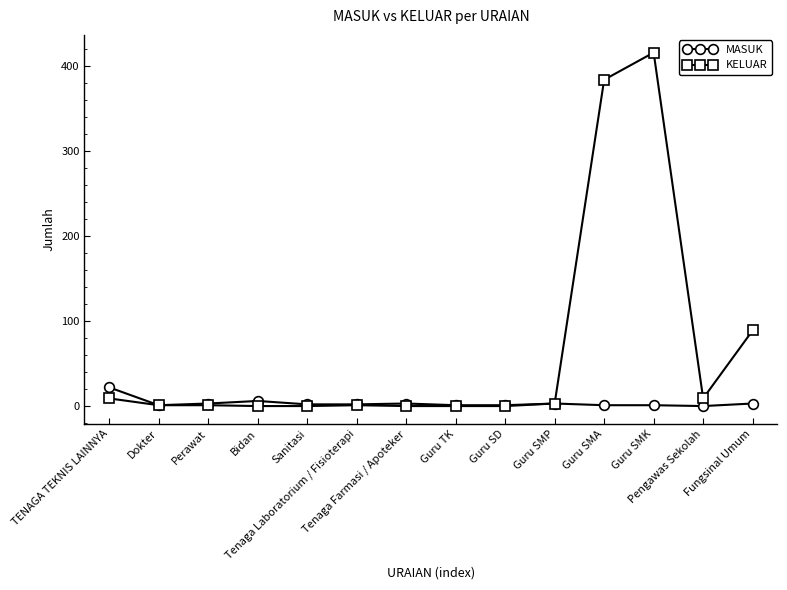

What is the label of the 10th point from the left?

Guru SMP